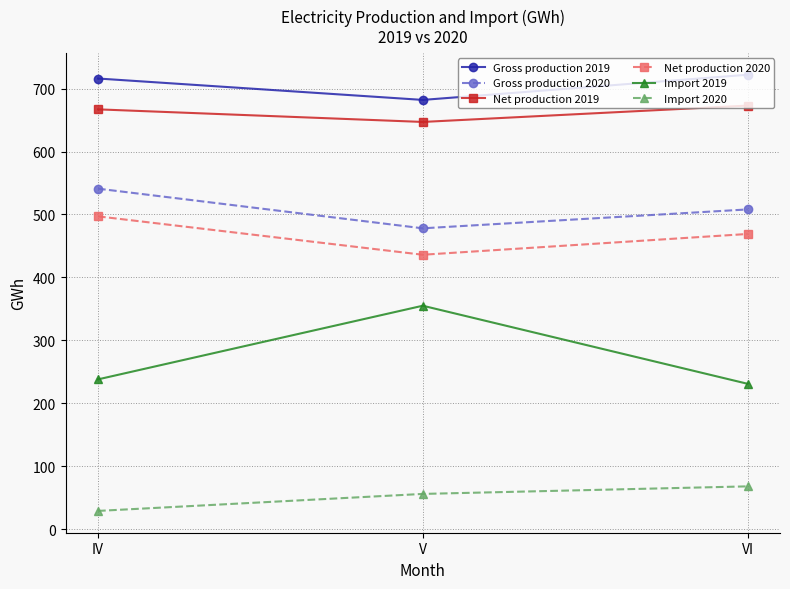

What is the difference between the maximum and second lowest values in the Net production 2020 series?

28